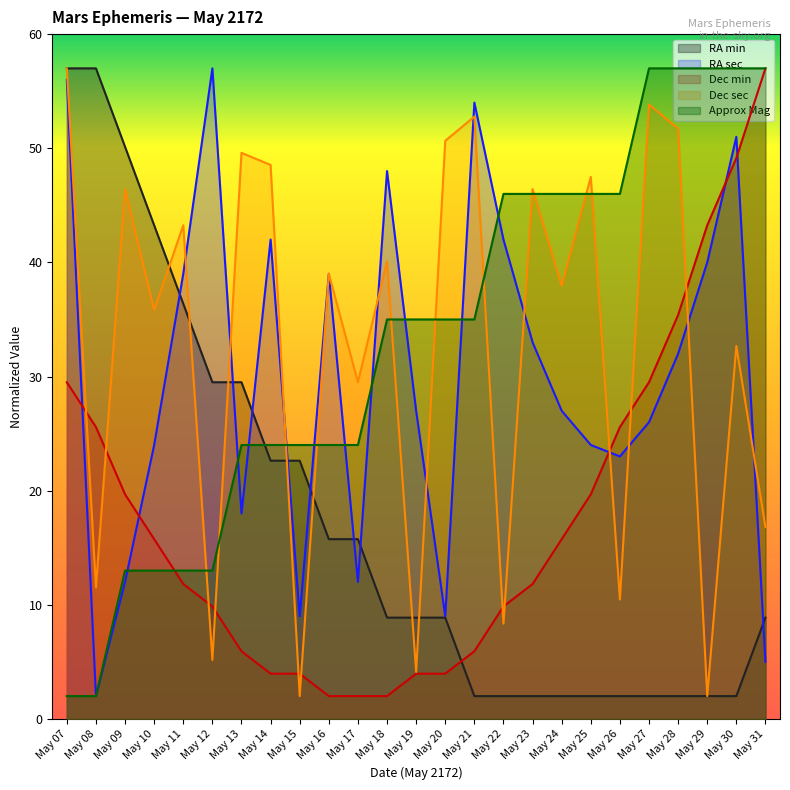

Which category has the lowest value in the Dec min series?

May 16